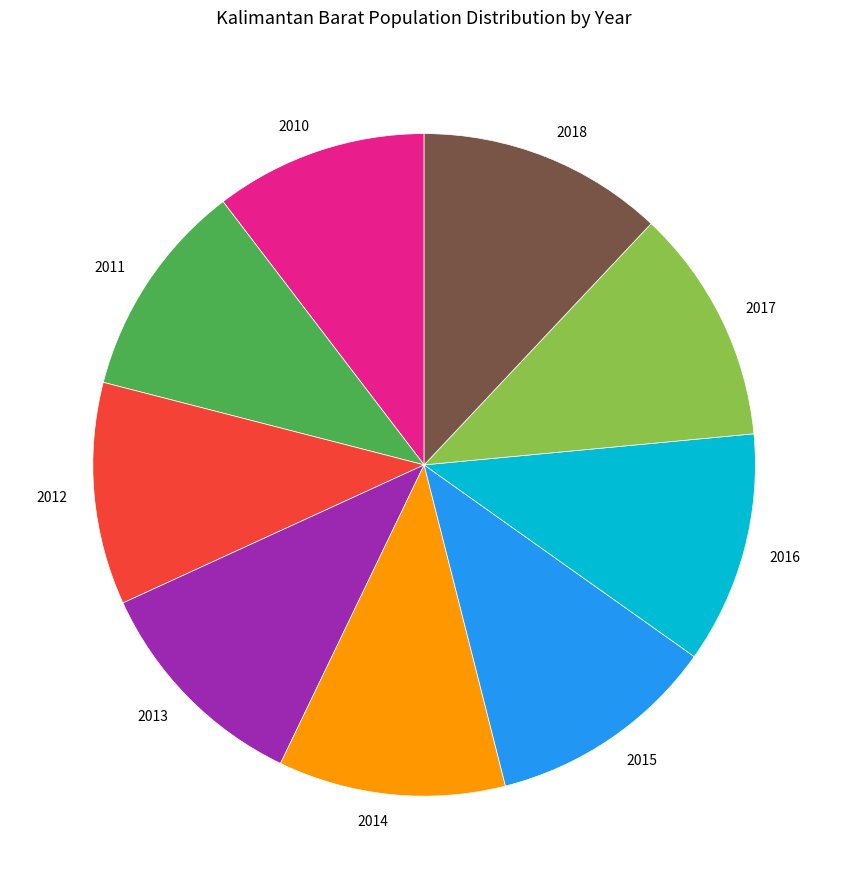

True or false: 2015 accounts for 11% of the total.

True